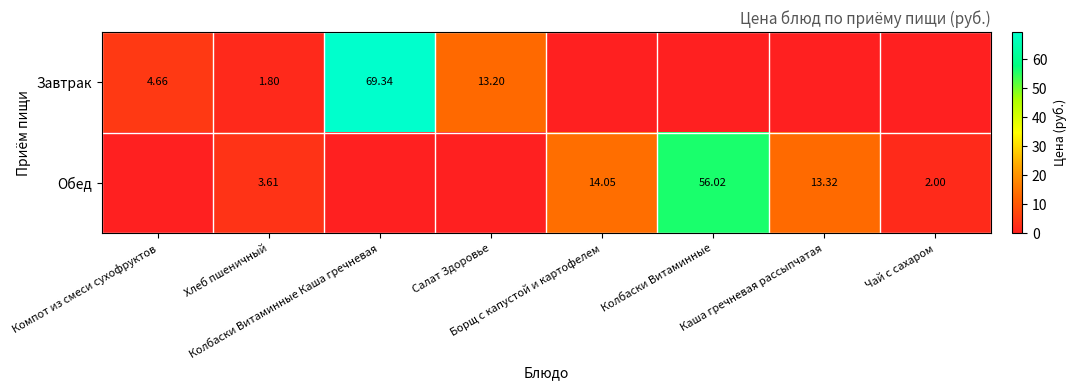

Which series has the largest range (max minus min)?

Завтрак